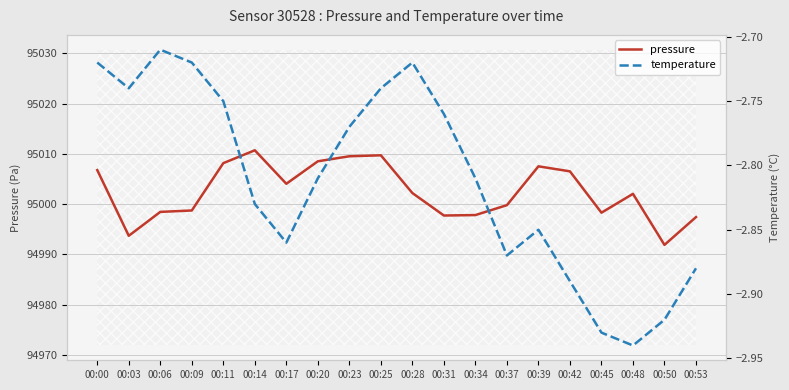

Rank the series by their maximum value, from lowest to highest.

temperature, pressure